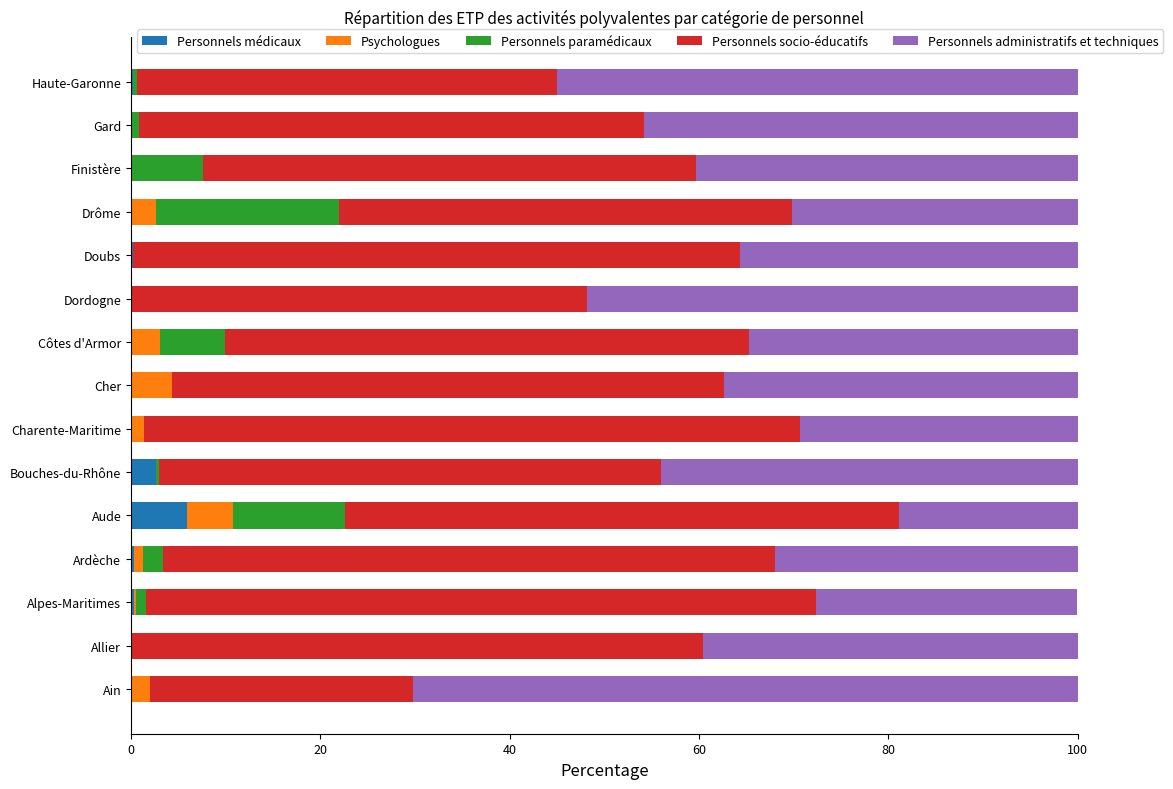

What is the maximum value for Personnels médicaux?

5.9